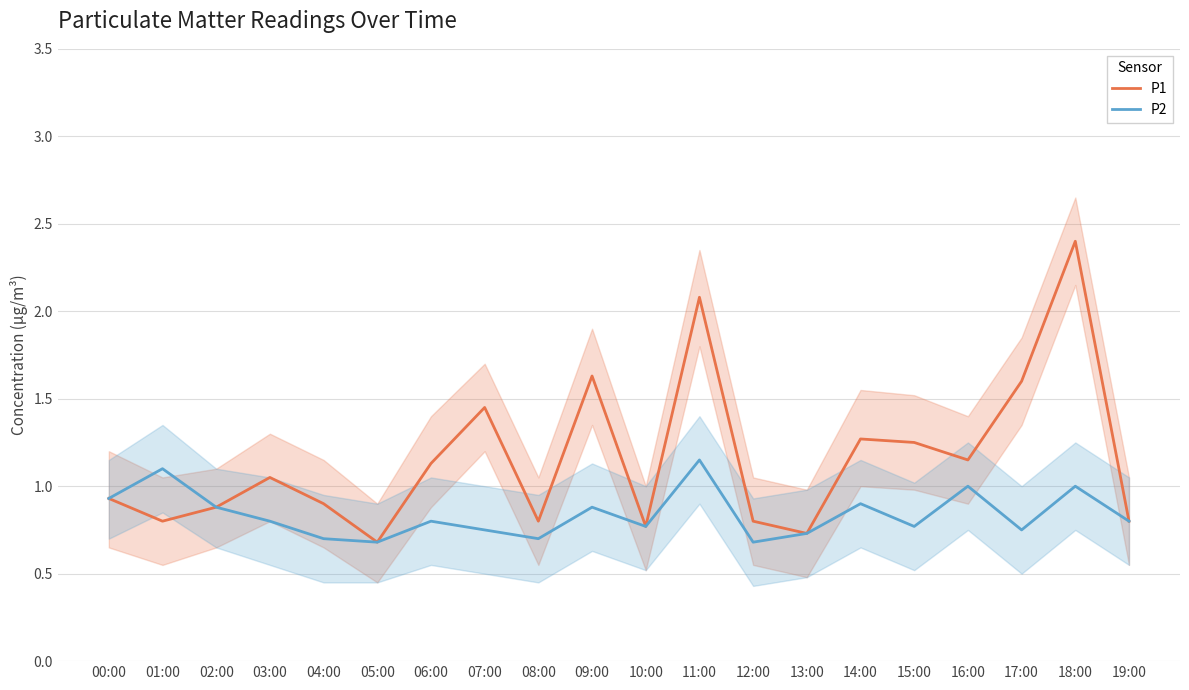

True or false: P1 and P2 cross at least once.

False